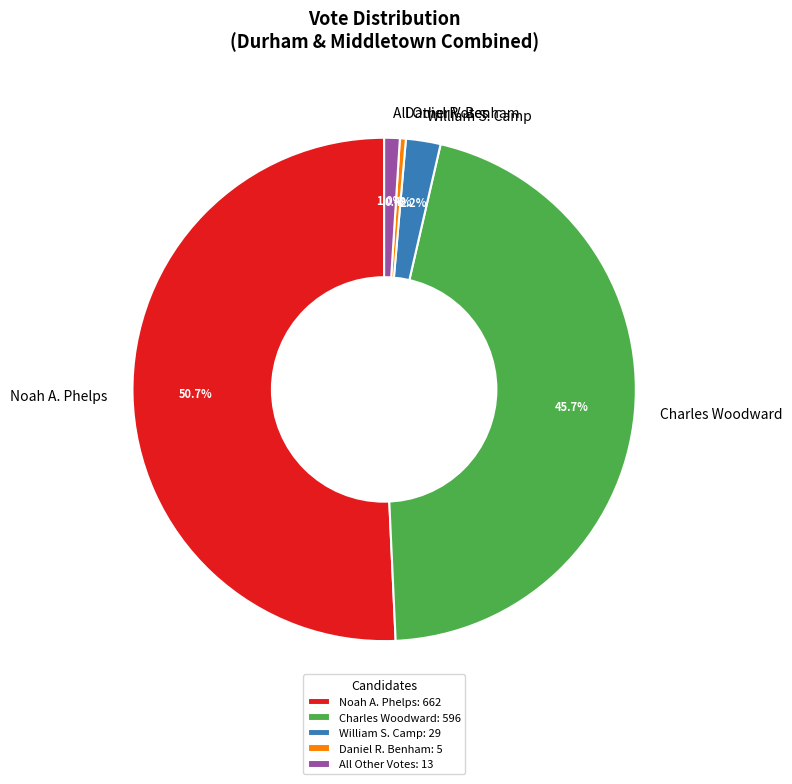

Does any single category account for the majority?

Yes